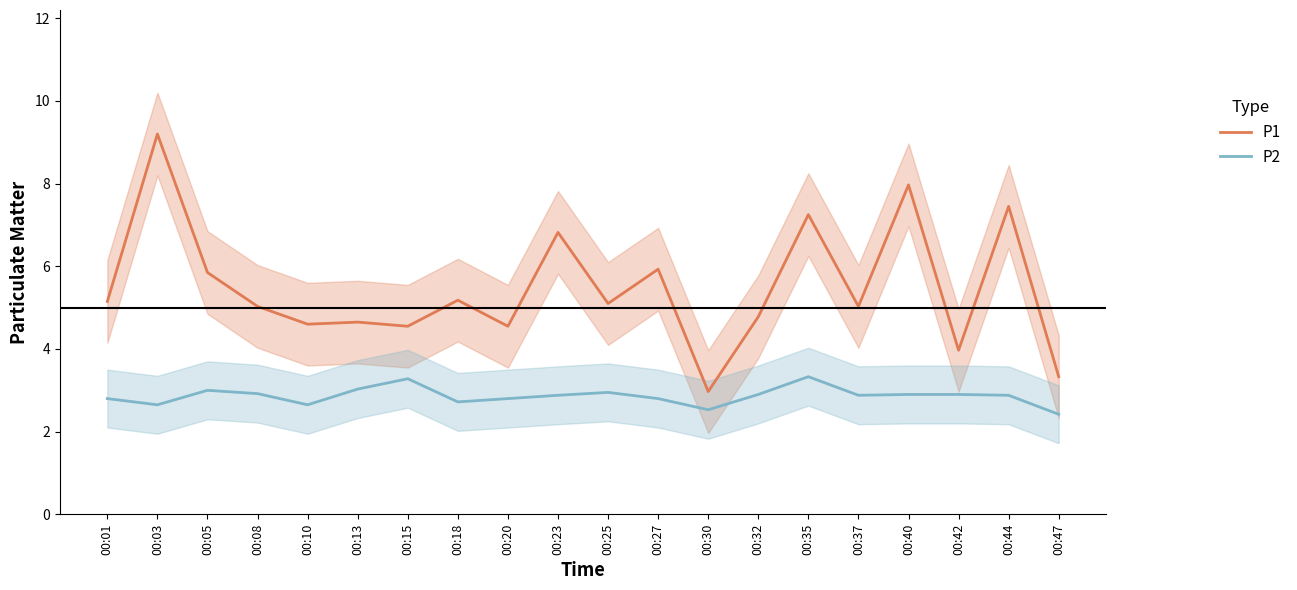

Which series has the largest total across all categories?

P1